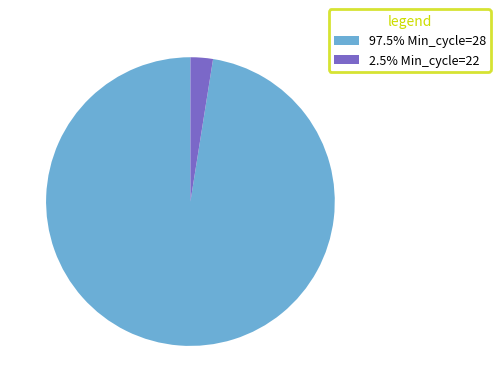

Is there a majority slice in this chart?

Yes